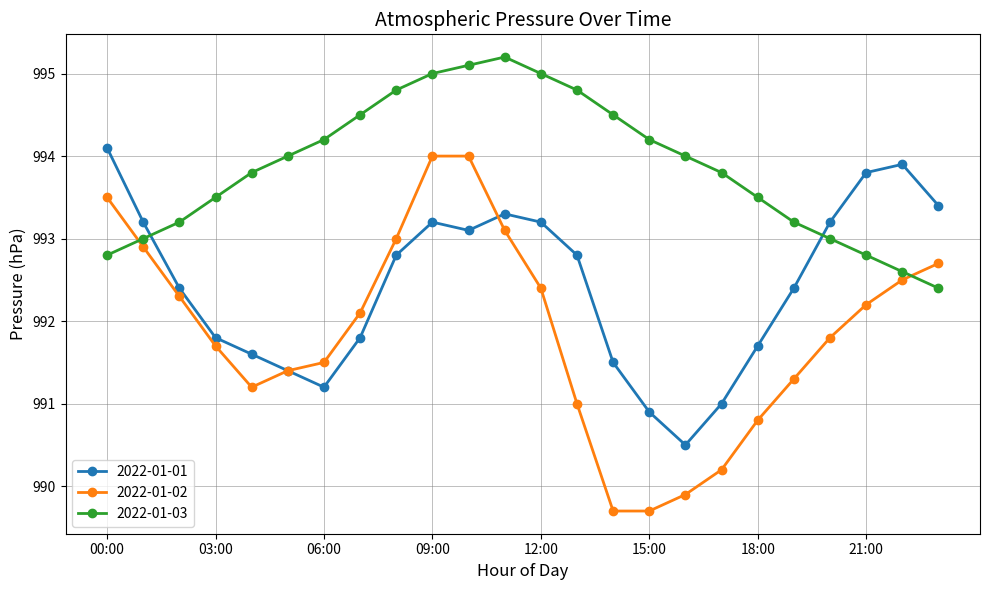

Reading right to left, list all the values displayed in this chart.

2022-01-01: 993.4	993.9	993.8	993.2	992.4	991.7	991.0	990.5	990.9	991.5	992.8	993.2	993.3	993.1	993.2	992.8	991.8	991.2	991.4	991.6	991.8	992.4	993.2	994.1
2022-01-02: 992.7	992.5	992.2	991.8	991.3	990.8	990.2	989.9	989.7	989.7	991.0	992.4	993.1	994.0	994.0	993.0	992.1	991.5	991.4	991.2	991.7	992.3	992.9	993.5
2022-01-03: 992.4	992.6	992.8	993.0	993.2	993.5	993.8	994.0	994.2	994.5	994.8	995.0	995.2	995.1	995.0	994.8	994.5	994.2	994.0	993.8	993.5	993.2	993.0	992.8